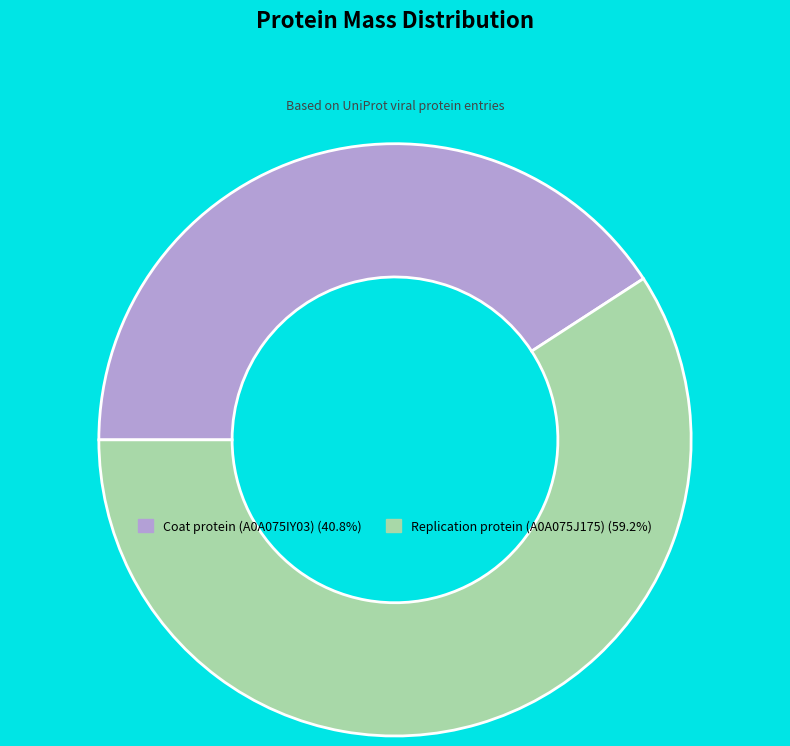

How many slices are in this pie chart?

2